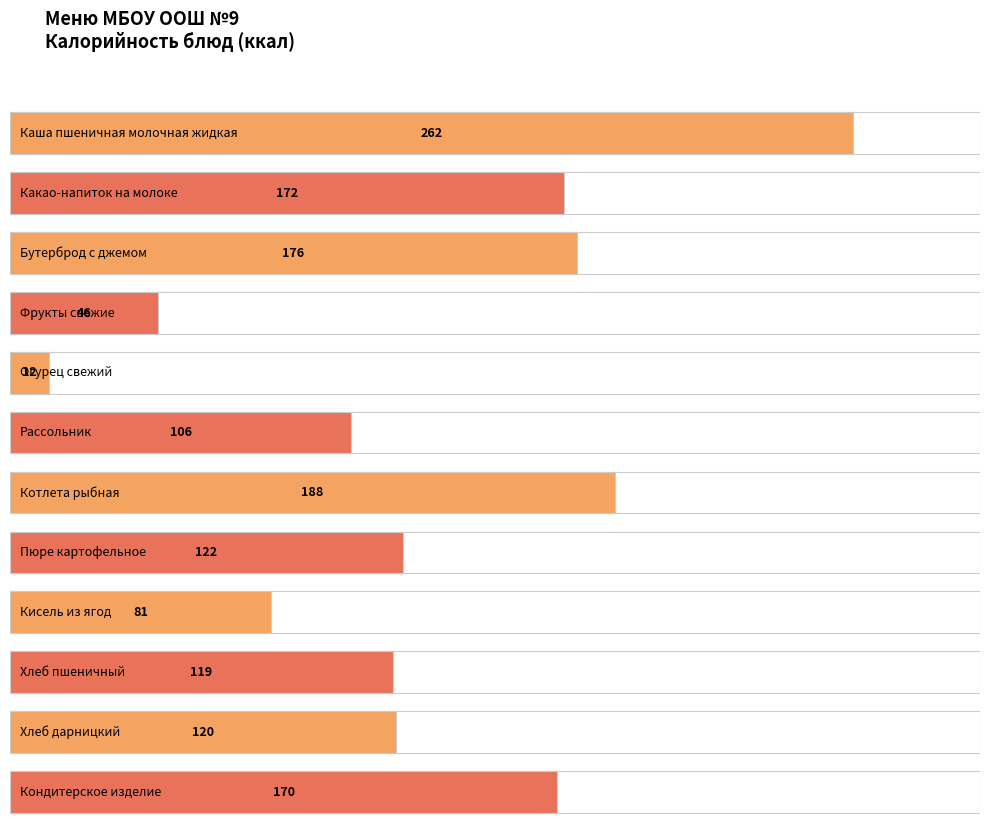

Rank the categories by value from lowest to highest.

Огурец свежий, Фрукты свежие, Кисель из ягод, Рассольник, Хлеб пшеничный, Хлеб дарницкий, Пюре картофельное, Кондитерское изделие, Какао-напиток на молоке, Бутерброд с джемом, Котлета рыбная, Каша пшеничная молочная жидкая